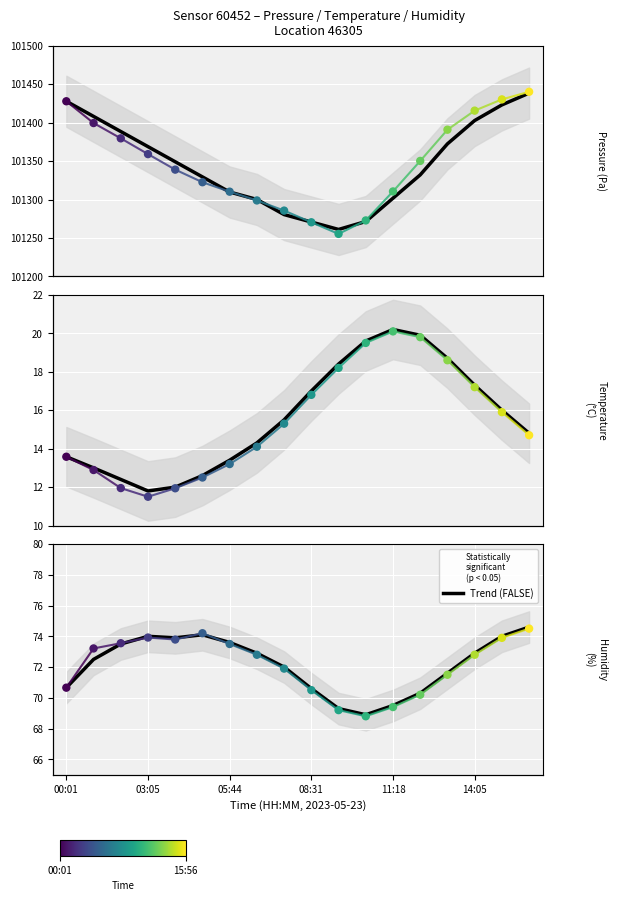

Which has a higher value, 14 or 13?

14